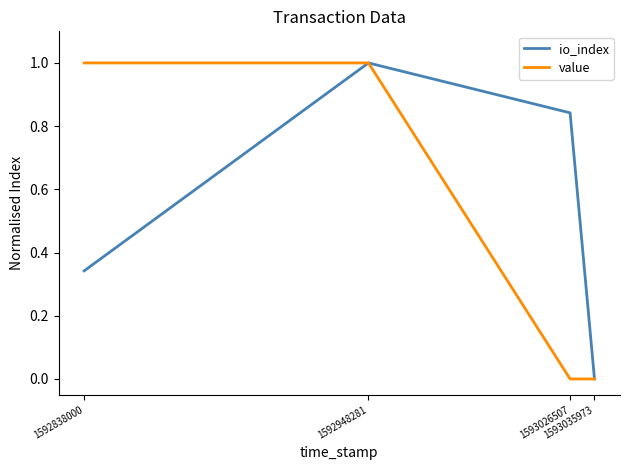

What is the difference between the value values at 1592948281 and 1593026507?

1.0